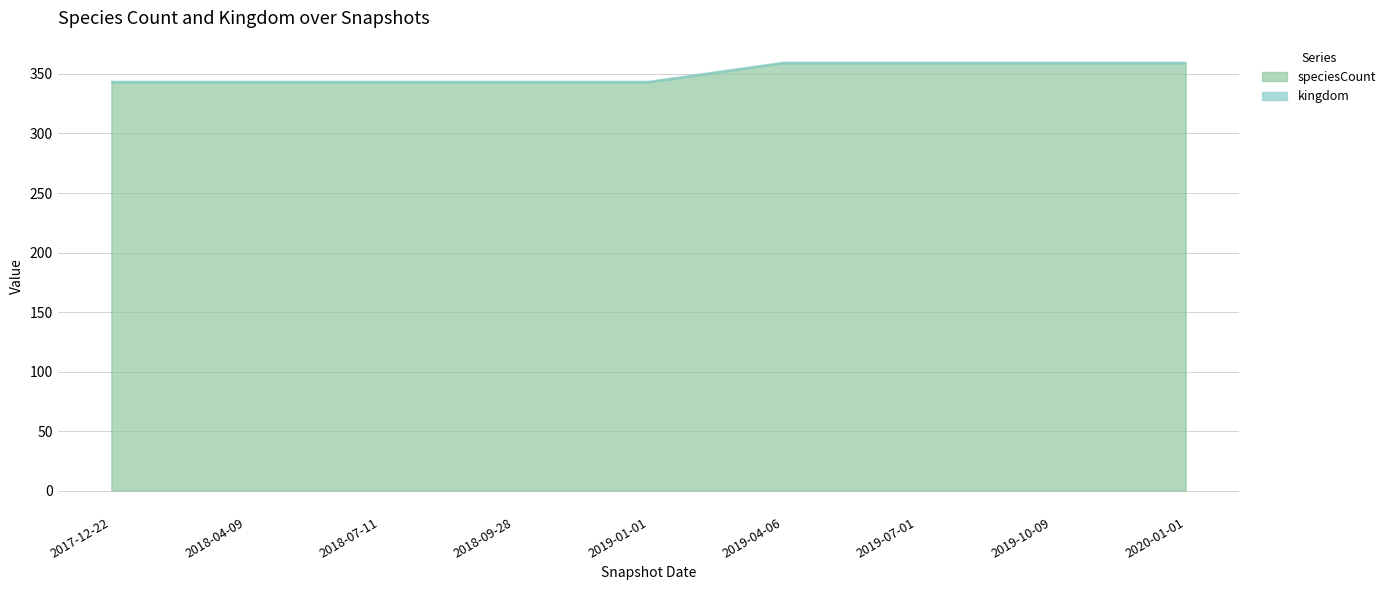

True or false: the data has more than 2 interior local peaks.

False